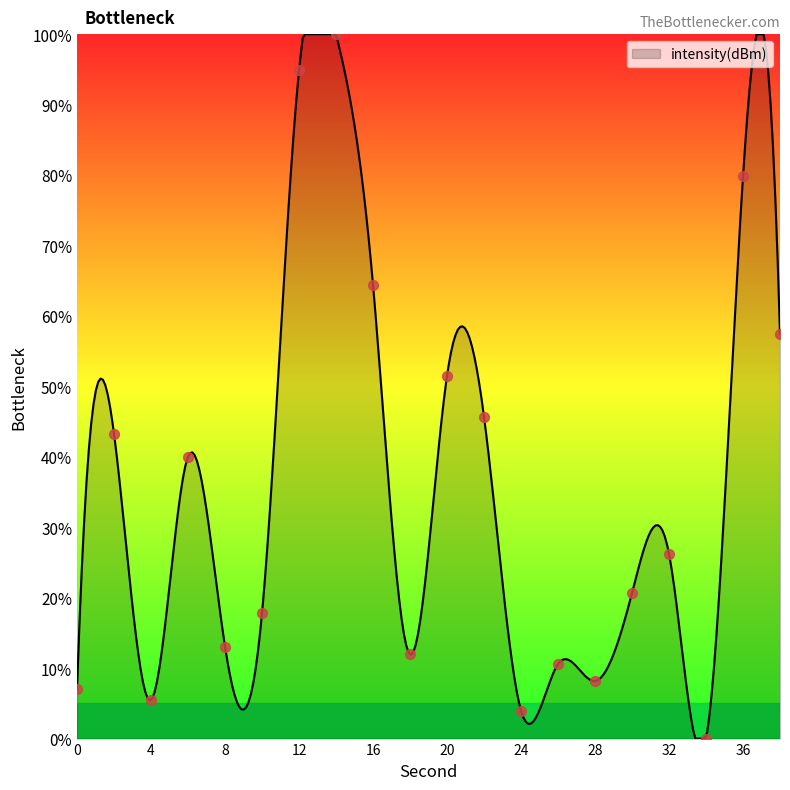

What is the change in value from 8 to 36?

+66.8